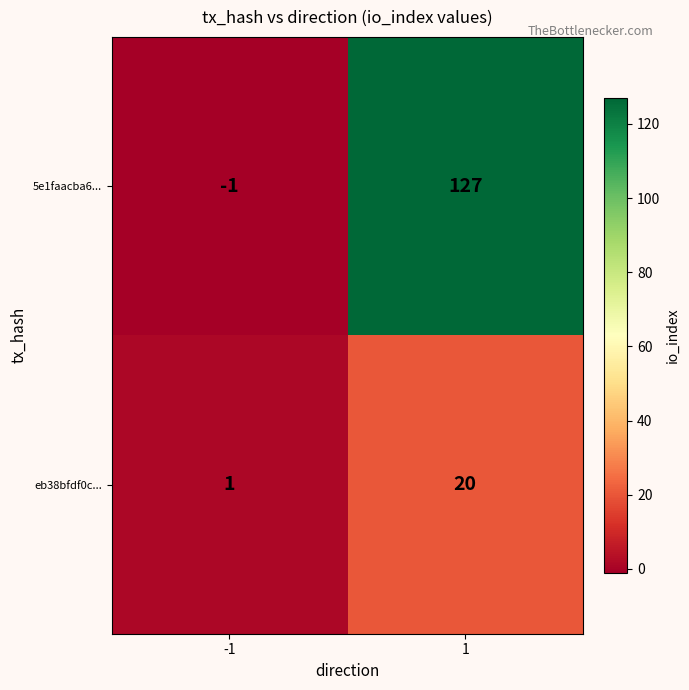

Count the number of categories in the chart.

2